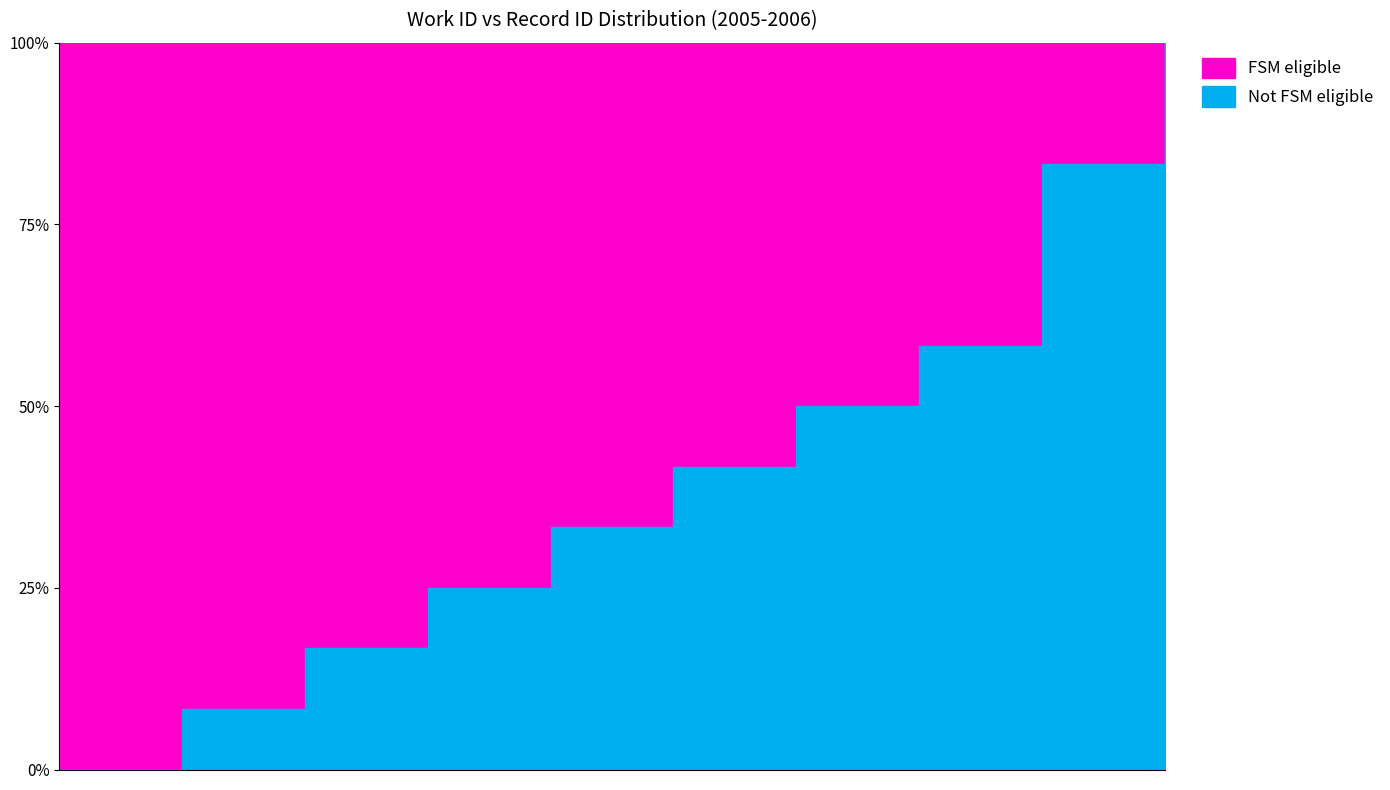

What is the label of the 5th point from the right?

6017